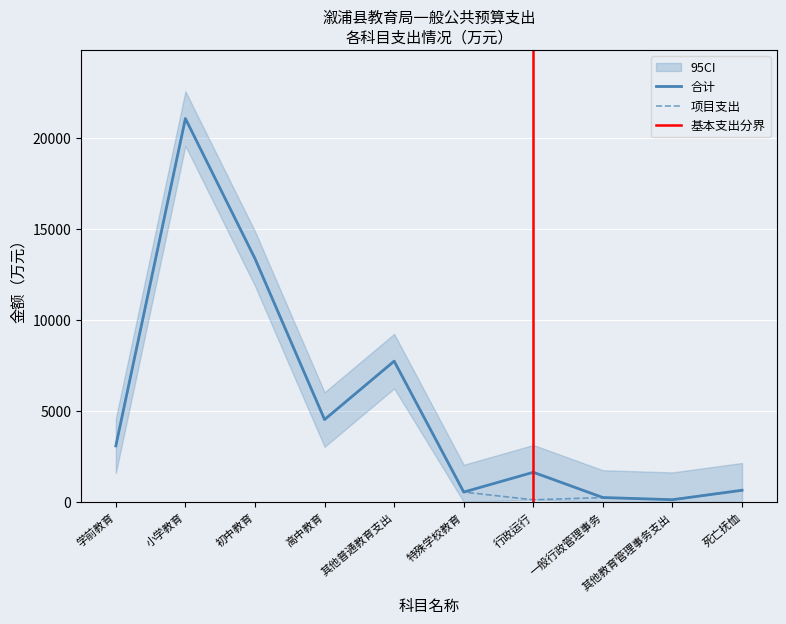

Which category has the lowest value across all series?

行政运行